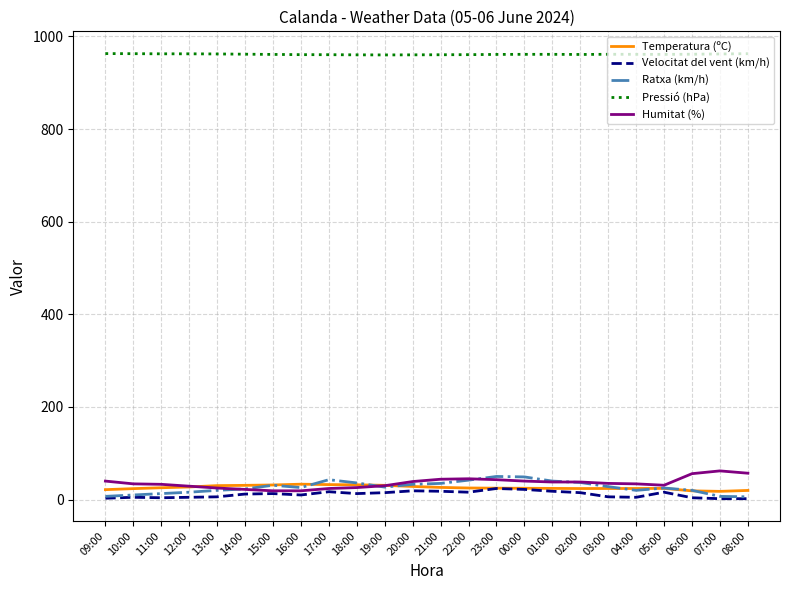

True or false: Humitat (%) and Pressió (hPa) cross at least once.

False